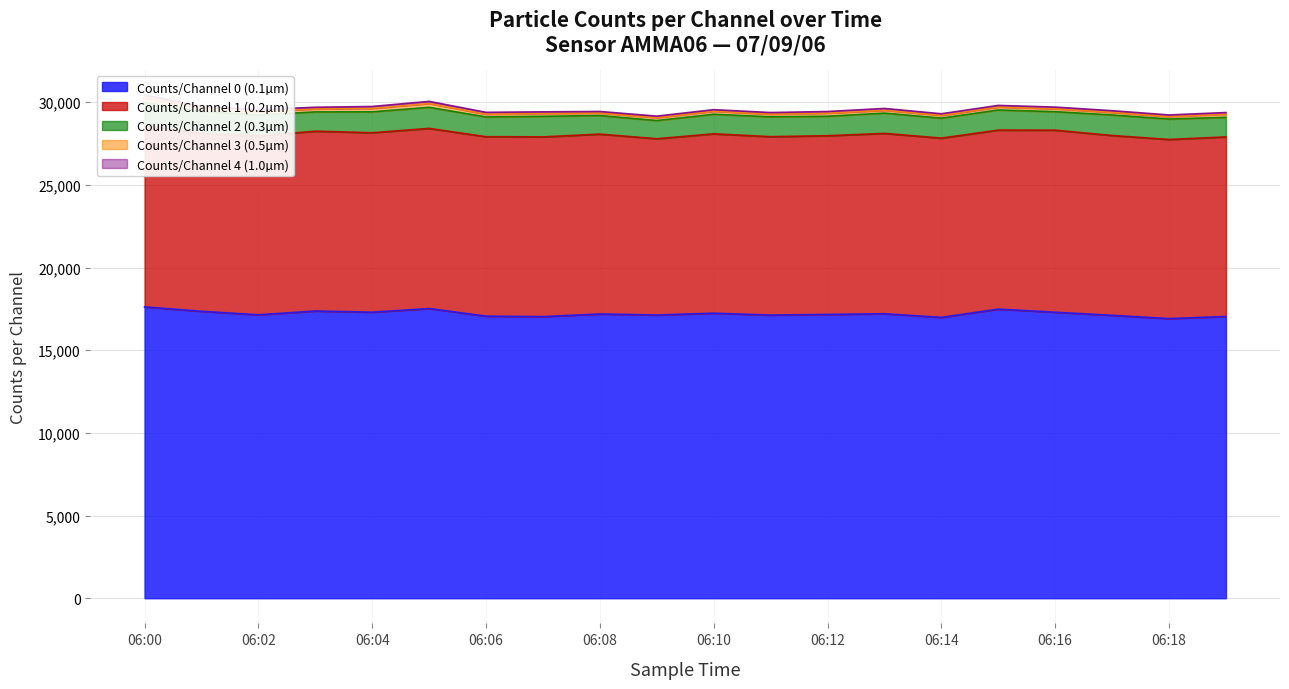

List the series in order of their peak value, lowest first.

Counts/Channel 4 (1.0µm), Counts/Channel 3 (0.5µm), Counts/Channel 2 (0.3µm), Counts/Channel 1 (0.2µm), Counts/Channel 0 (0.1µm)